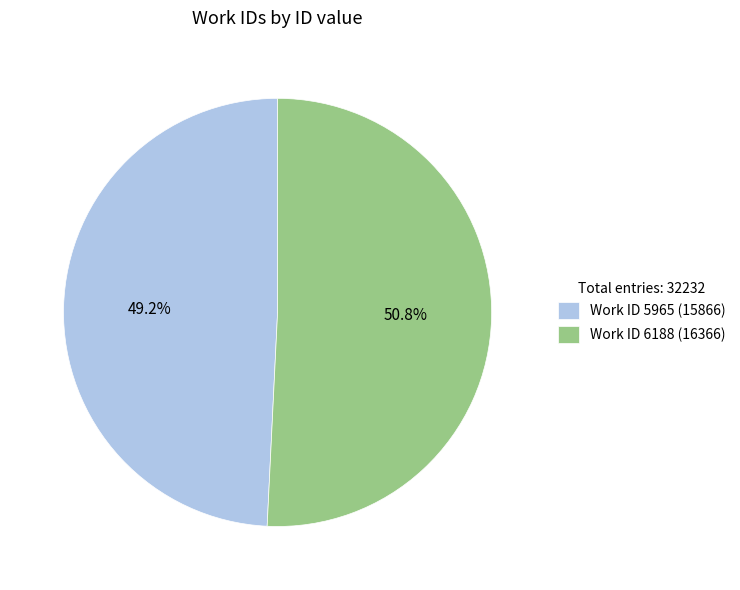

Which has a higher value, Work ID 5965 (15866) or Work ID 6188 (16366)?

Work ID 6188 (16366)